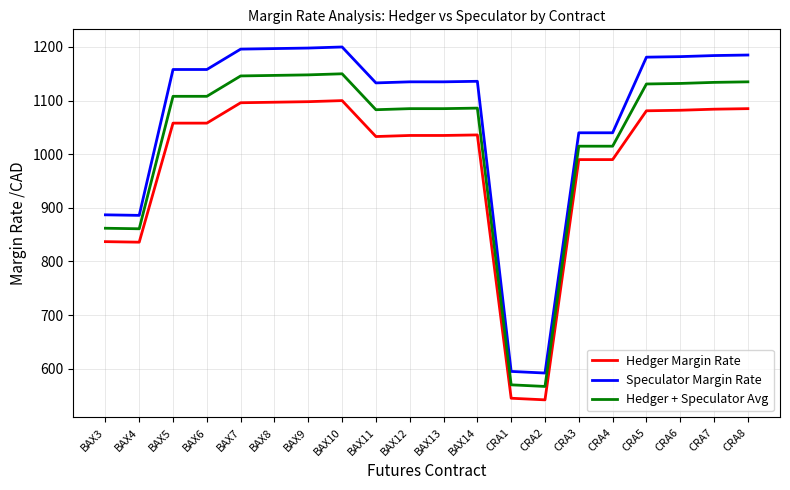

Which series has the largest range (max minus min)?

Speculator Margin Rate